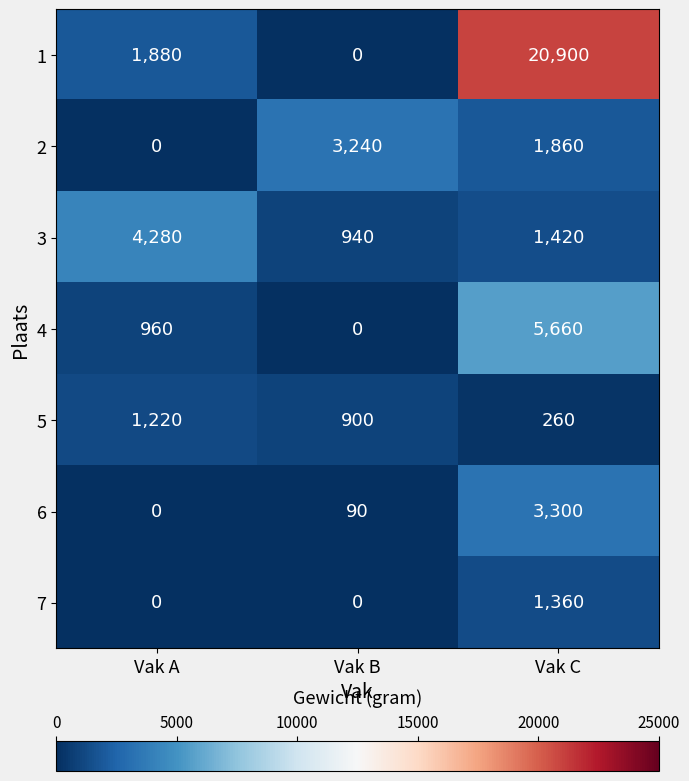

What is the sum of all 1 values?

22780